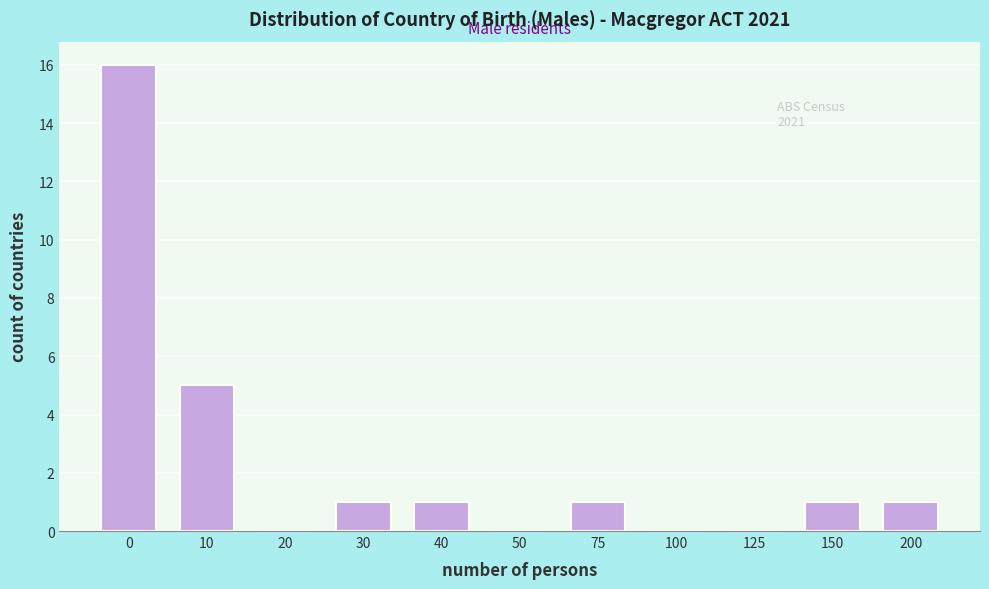

Reading right to left, list all the values displayed in this chart.

200=1	150=1	125=0	100=0	75=1	50=0	40=1	30=1	20=0	10=5	0=16